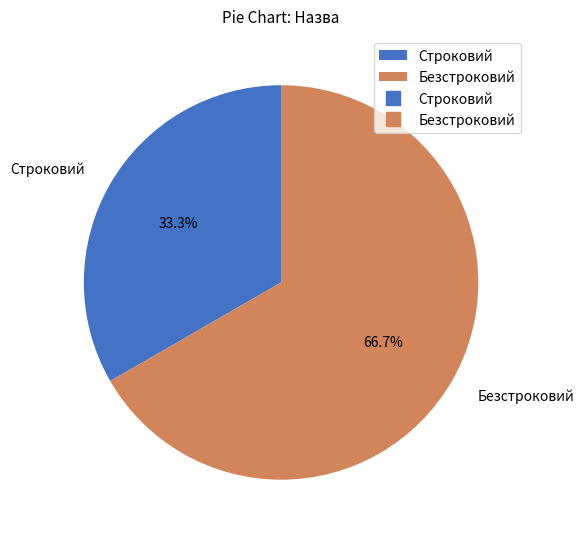

Which category has the smallest portion of the pie?

Строковий